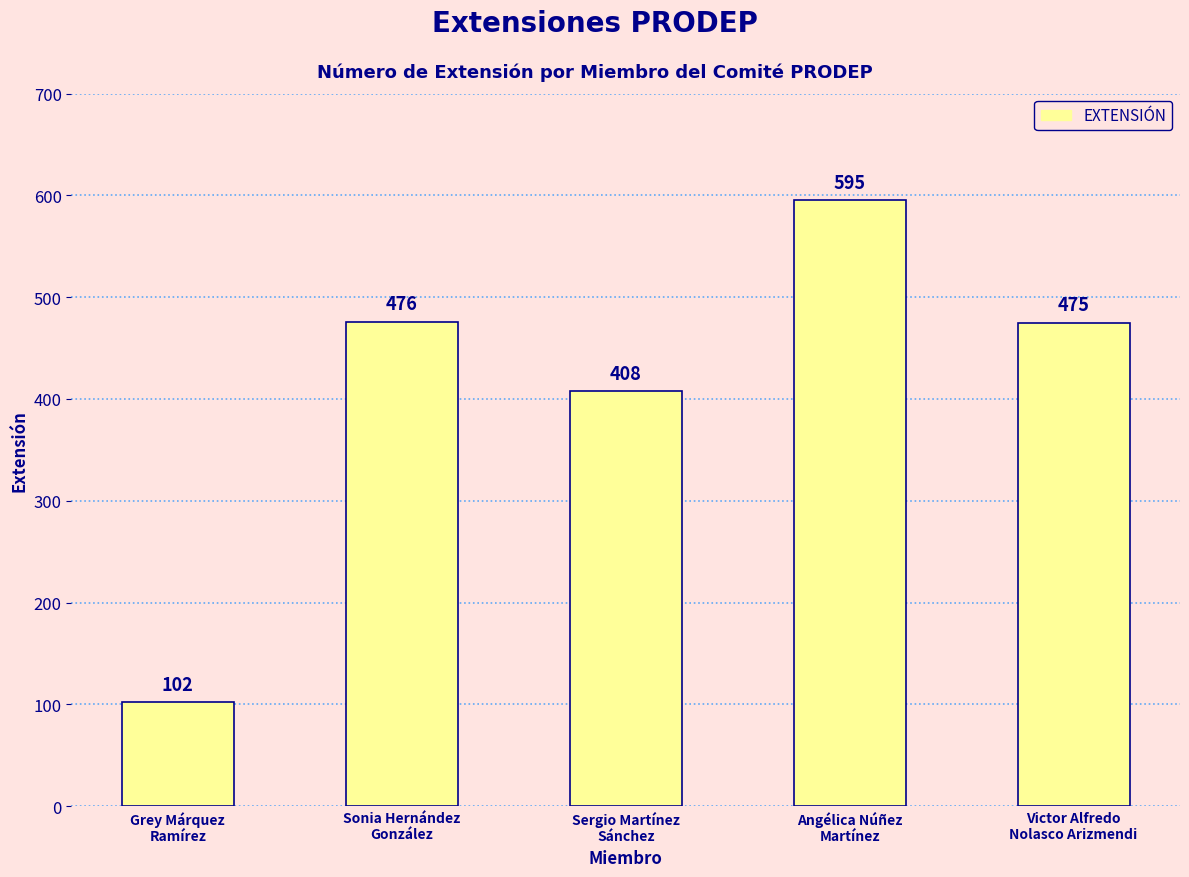

What is the average value?

411